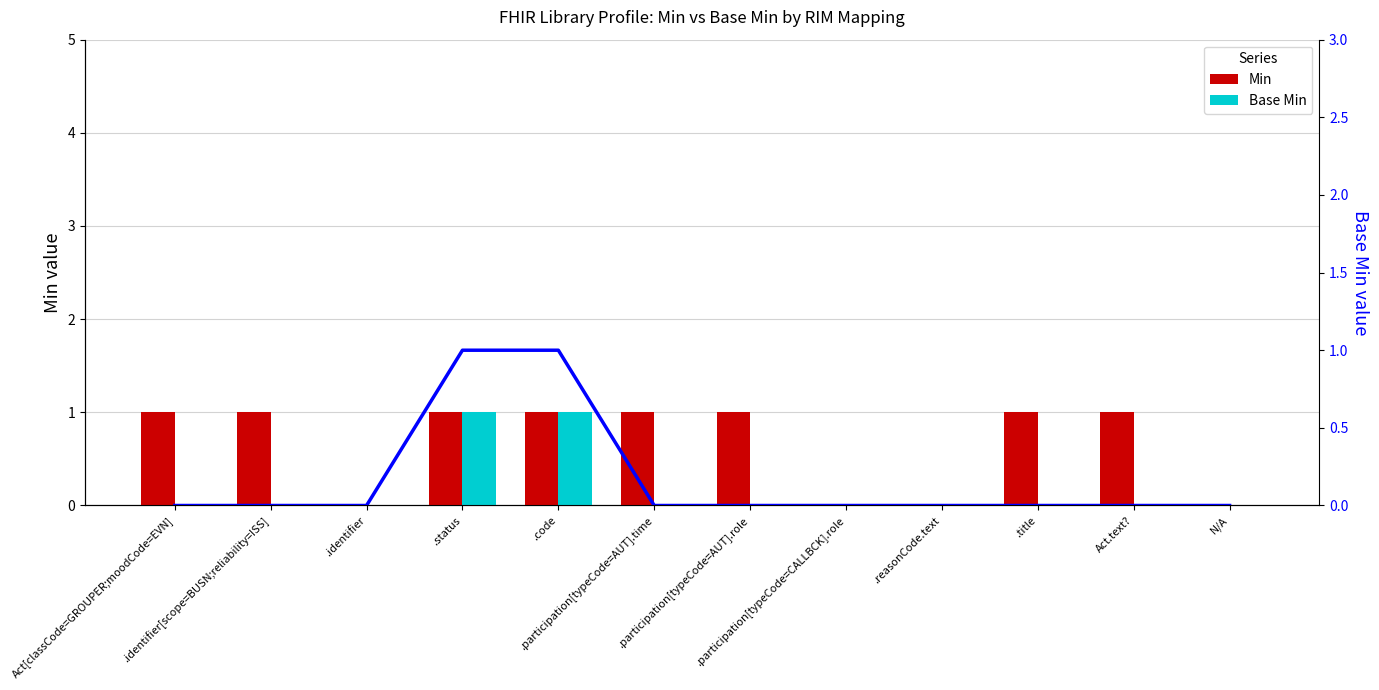

What is the difference between the second highest and second lowest values in the Min series?

1